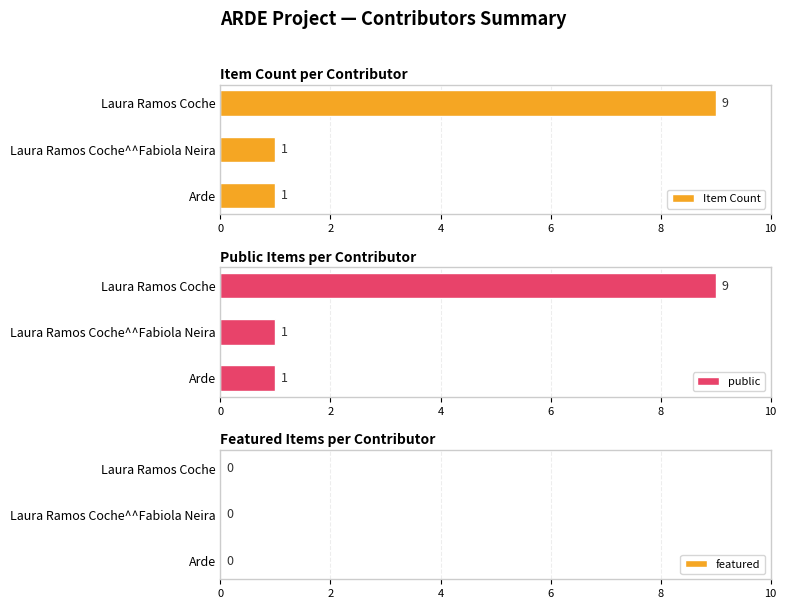

The Item Count series shows 1.6 at Arde. True or false?

False